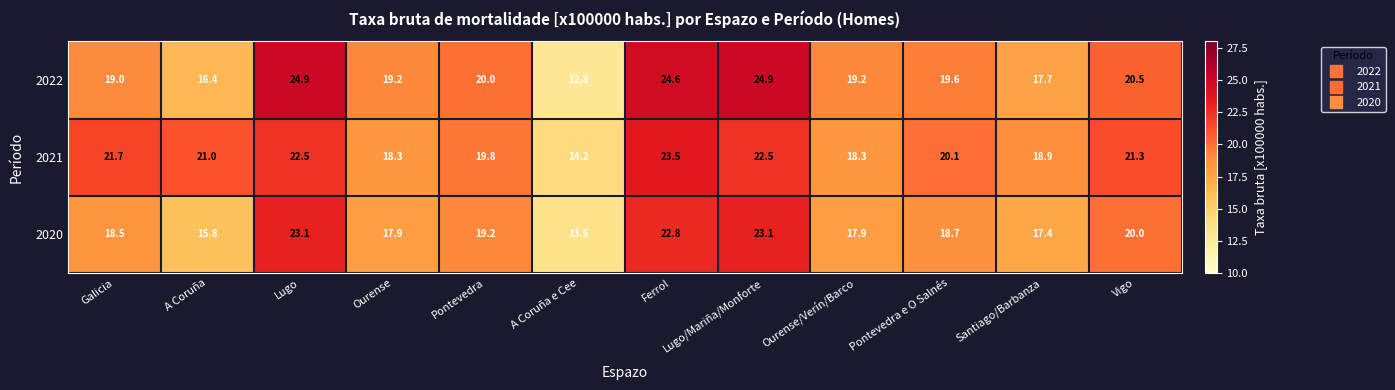

Which label corresponds to the smallest value in the chart?

A Coruña e Cee